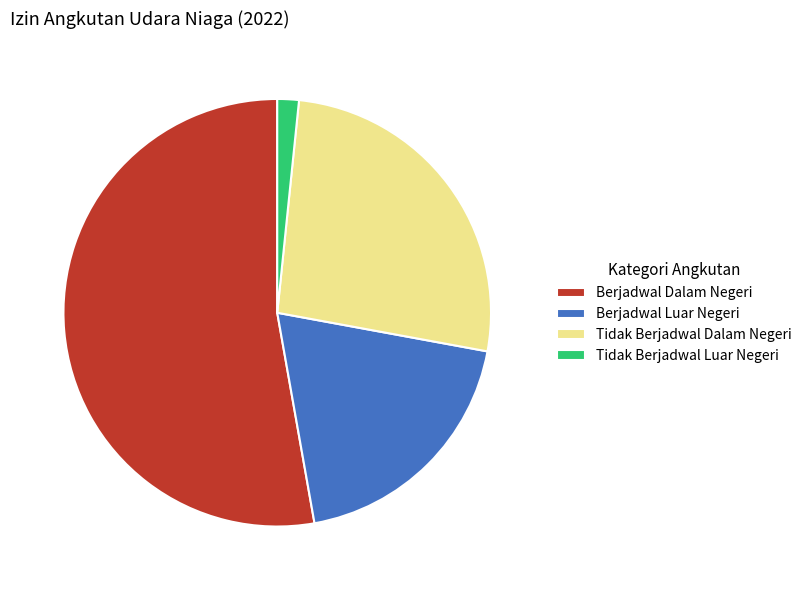

Does Tidak Berjadwal Dalam Negeri represent more than half of the total?

No